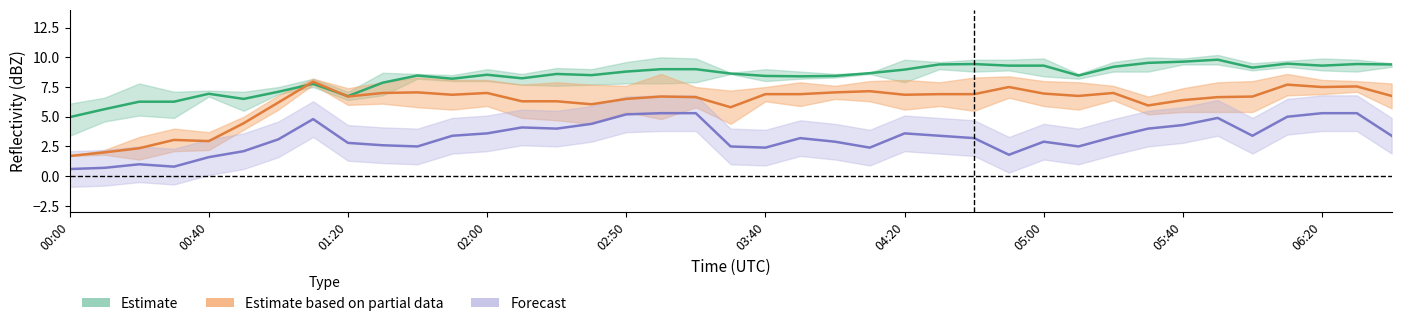

What is the average value of the Estimate (2.49–2.79 km) series?

8.4